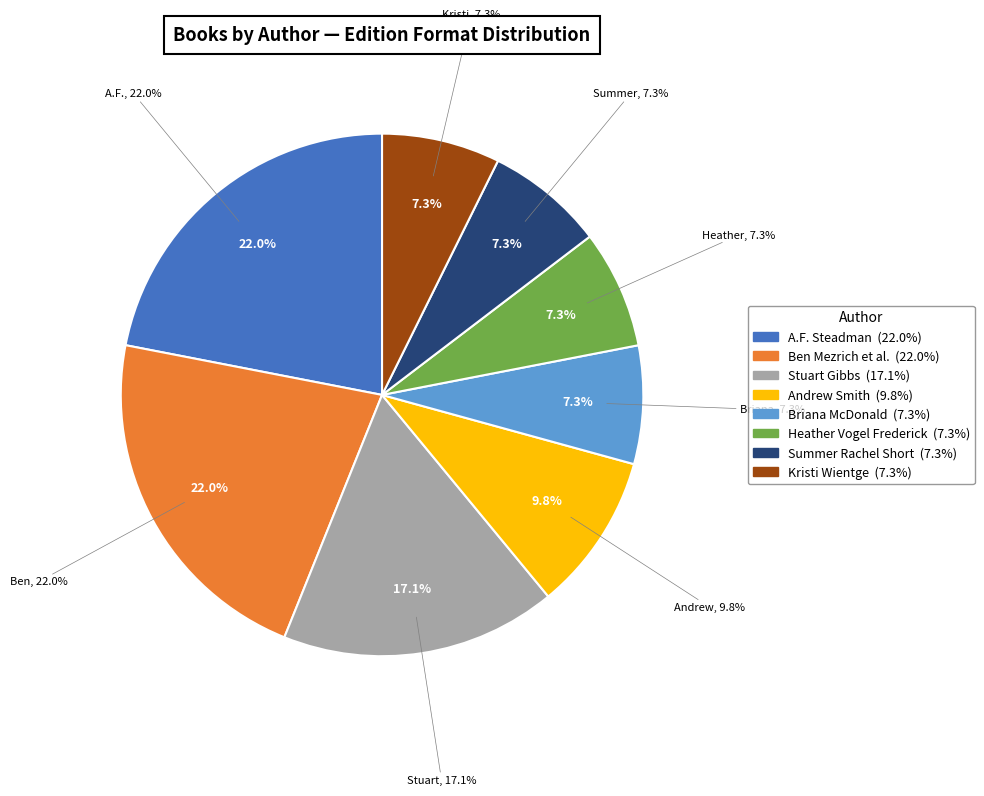

Is there a majority slice in this chart?

No